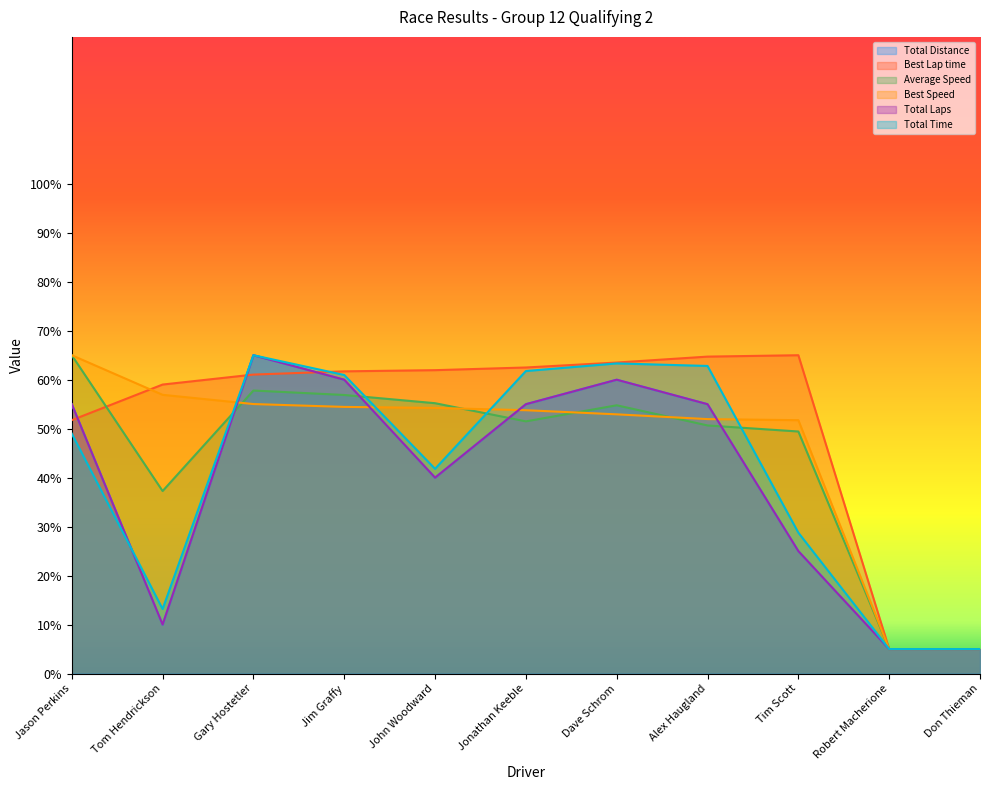

Which label corresponds to the smallest value in the chart?

Robert Macherione